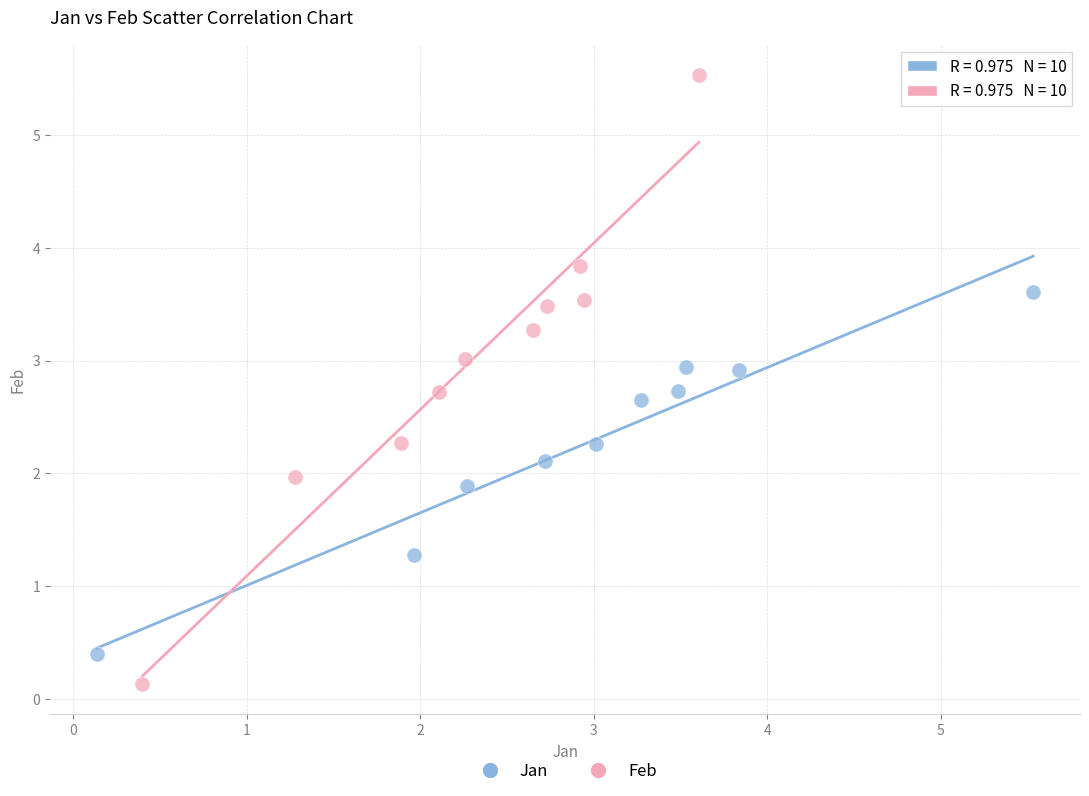

Which series reaches the minimum Y coordinate?

Feb